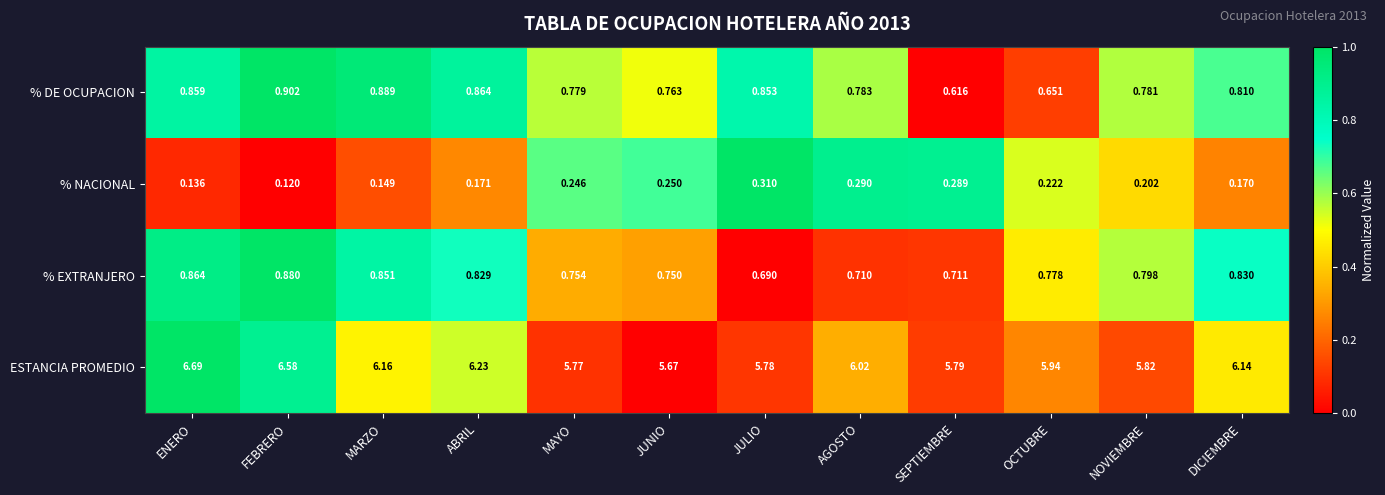

At which label is % DE OCUPACION closest to 0?

SEPTIEMBRE